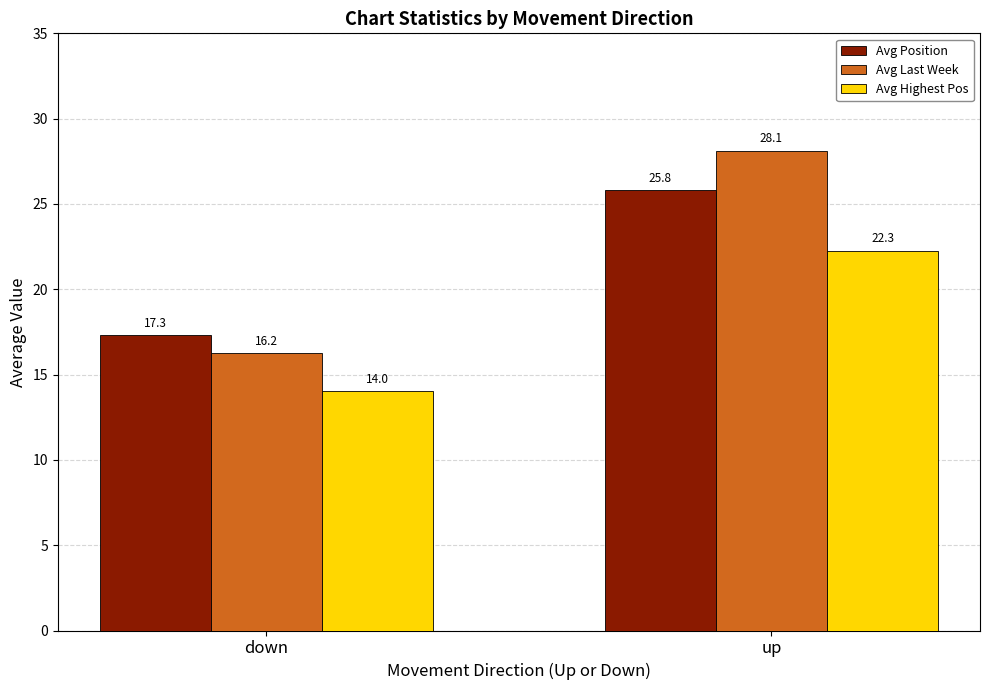

Are the bars grouped side by side (vs. stacked)?

Yes